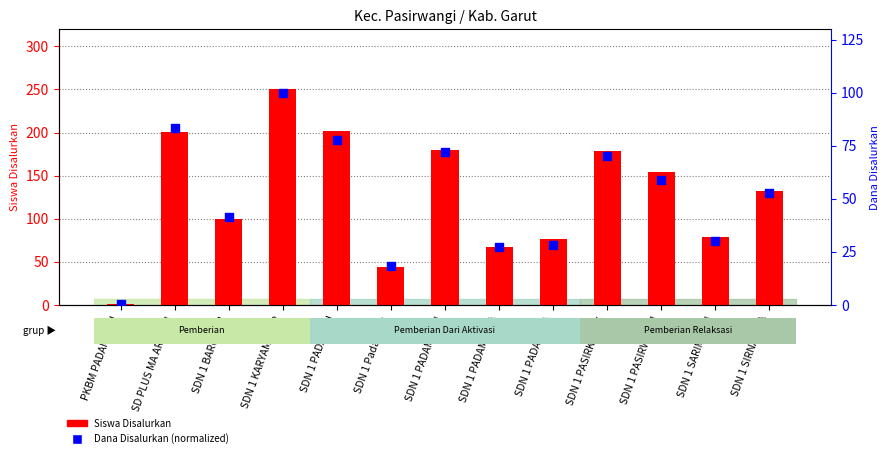

What is the total value across all series at SDN 1 KARYAMEKAR?

350.0